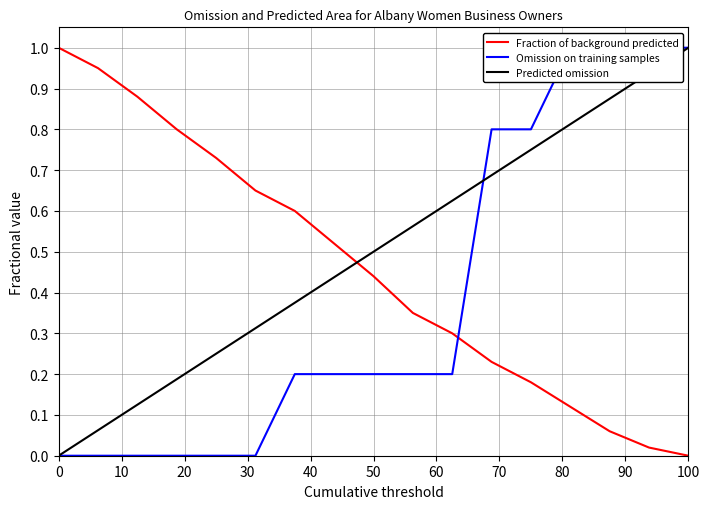

List the series in order of their peak value, lowest first.

Fraction of background predicted, Omission on training samples, Predicted omission